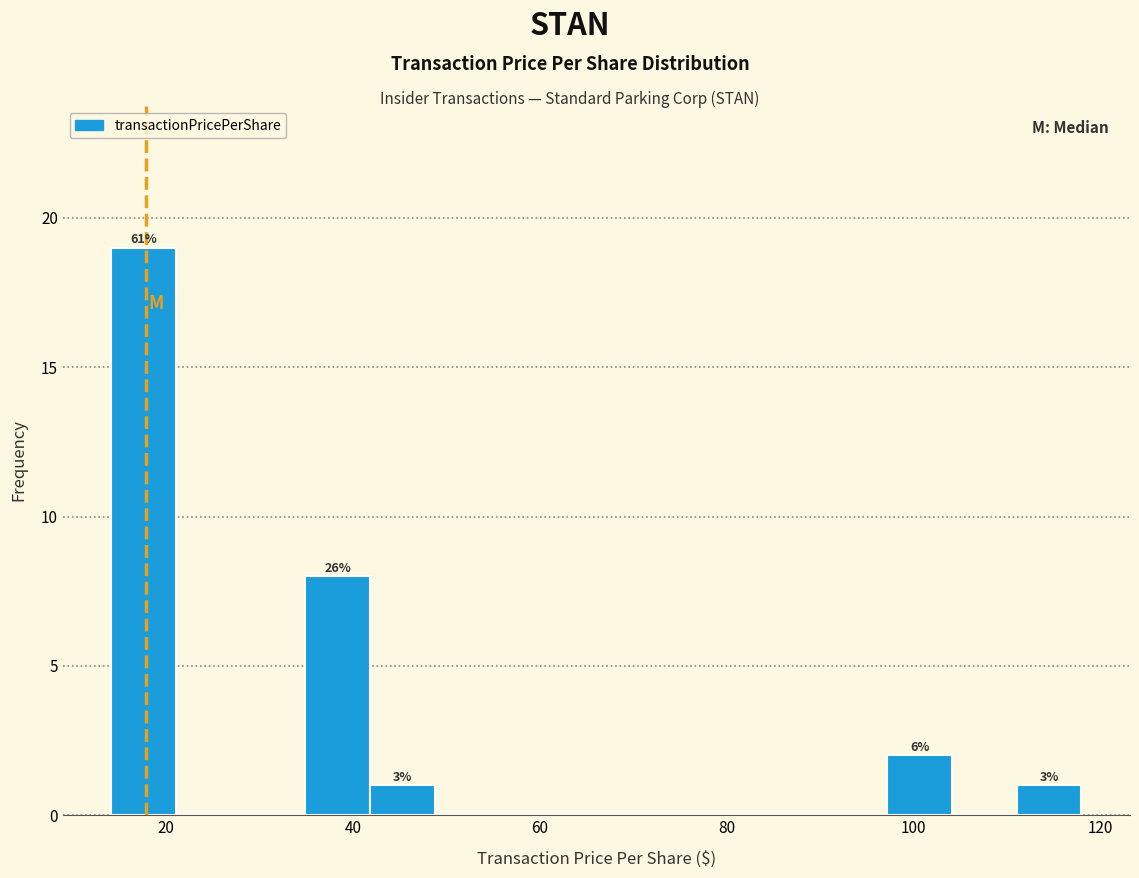

Read against the x-axis, roughly where is the centre of the tallest bar?

18